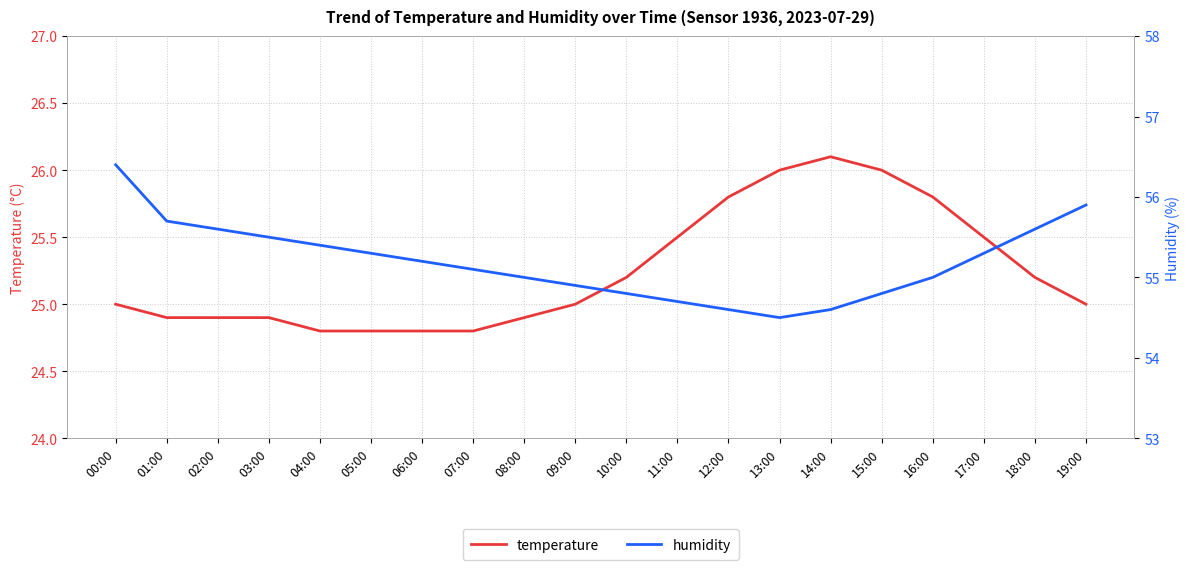

Where is temperature nearest to the value 25?

00:00